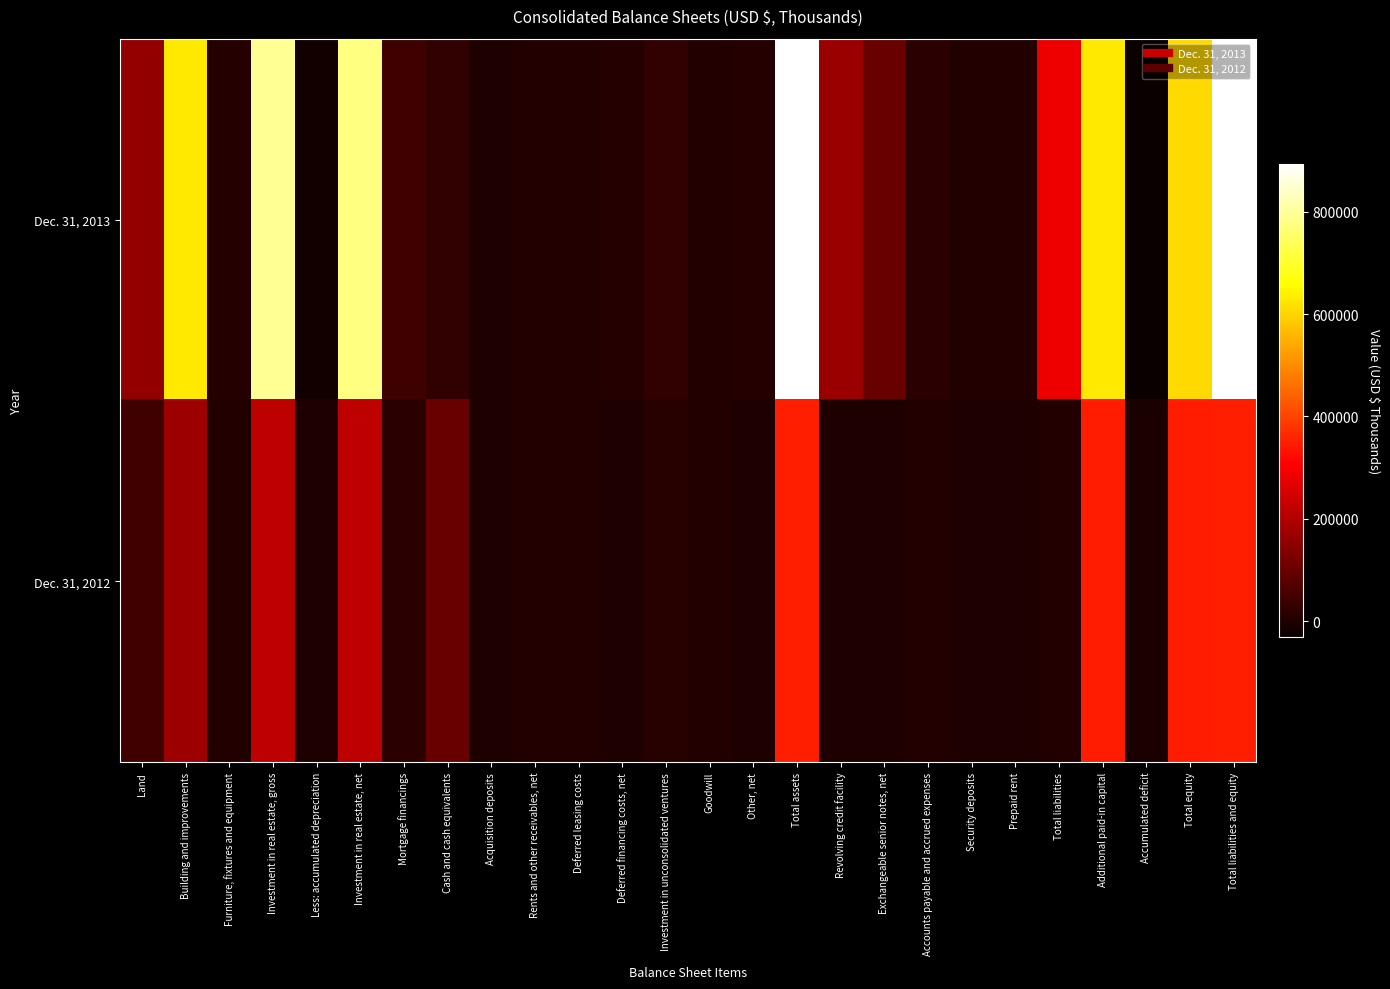

Reading left to right, what are all the values shown in this chart?

Dec. 31, 2013: Land=158795	Building and improvements=627881	Furniture, fixtures and equipment=6930	Investment in real estate, gross=793606	Less: accumulated depreciation=-18058	Investment in real estate, net=775548	Mortgage financings=43512	Cash and cash equivalents=24294	Acquisition deposits=282	Rents and other receivables, net=2906	Deferred leasing costs=2454	Deferred financing costs, net=6558	Investment in unconsolidated ventures=26611	Goodwill=3500	Other, net=8494	Total assets=894202	Revolving credit facility=169000	Exchangeable senior notes, net=99377	Accounts payable and accrued expenses=12862	Security deposits=3995	Prepaid rent=1549	Total liabilities=286783	Additional paid-in capital=628210	Accumulated deficit=-31122	Total equity=607419	Total liabilities and equity=894202
Dec. 31, 2012: Land=44381	Building and improvements=171598	Furniture, fixtures and equipment=1994	Investment in real estate, gross=217973	Less: accumulated depreciation=-1277	Investment in real estate, net=216696	Mortgage financings=13025	Cash and cash equivalents=101725	Acquisition deposits=217	Rents and other receivables, net=1703	Deferred leasing costs=1576	Deferred financing costs, net=44	Investment in unconsolidated ventures=10060	Goodwill=3500	Other, net=855	Total assets=349427	Revolving credit facility=0	Exchangeable senior notes, net=0	Accounts payable and accrued expenses=2438	Security deposits=626	Prepaid rent=132	Total liabilities=3196	Additional paid-in capital=346851	Accumulated deficit=-6139	Total equity=346231	Total liabilities and equity=349427